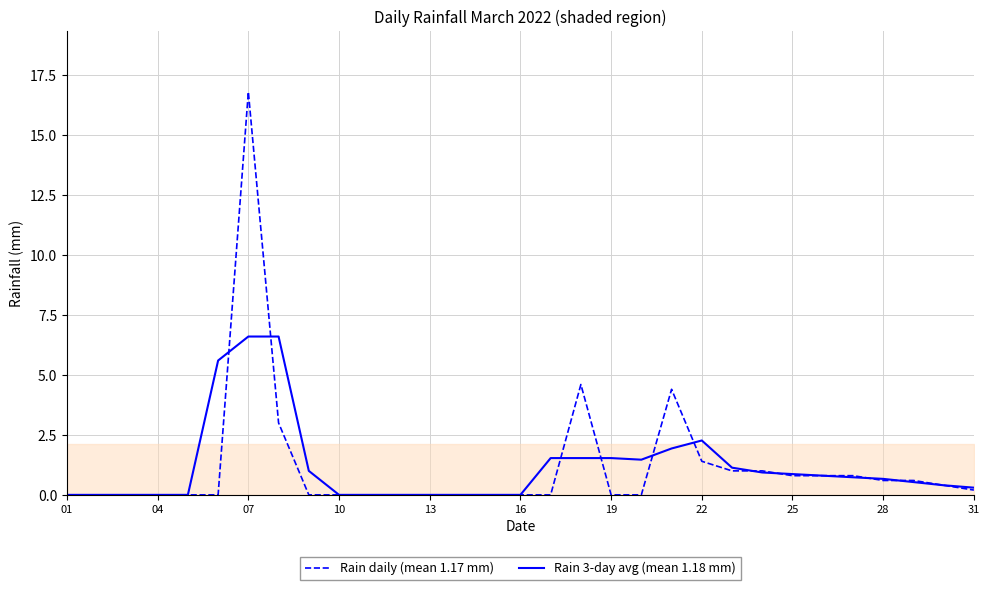

What is the difference between the second highest and second lowest values in the Rain daily (mean 1.17 mm) series?

4.6